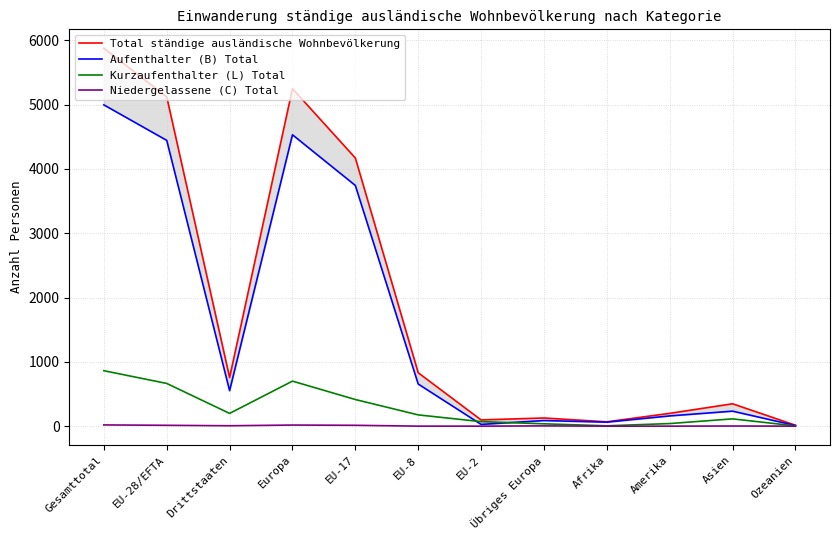

True or false: Aufenthalter (B) Total and Total ständige ausländische Wohnbevölkerung cross at least once.

False